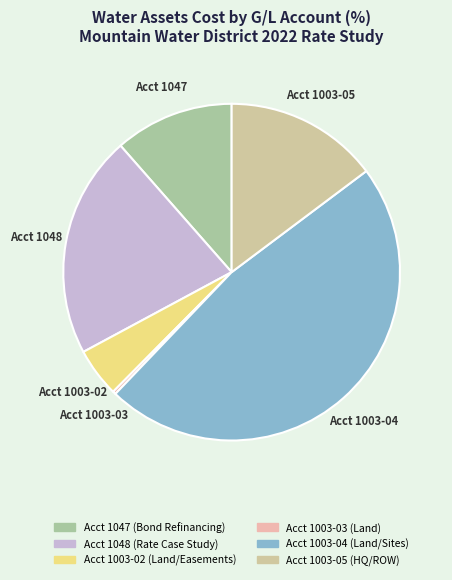

How many slices are in this pie chart?

6